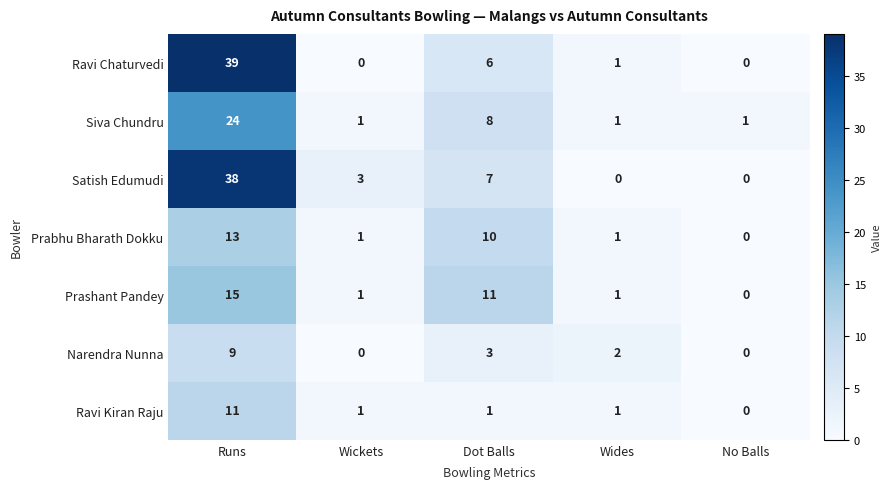

Which series has the largest range (max minus min)?

Ravi Chaturvedi